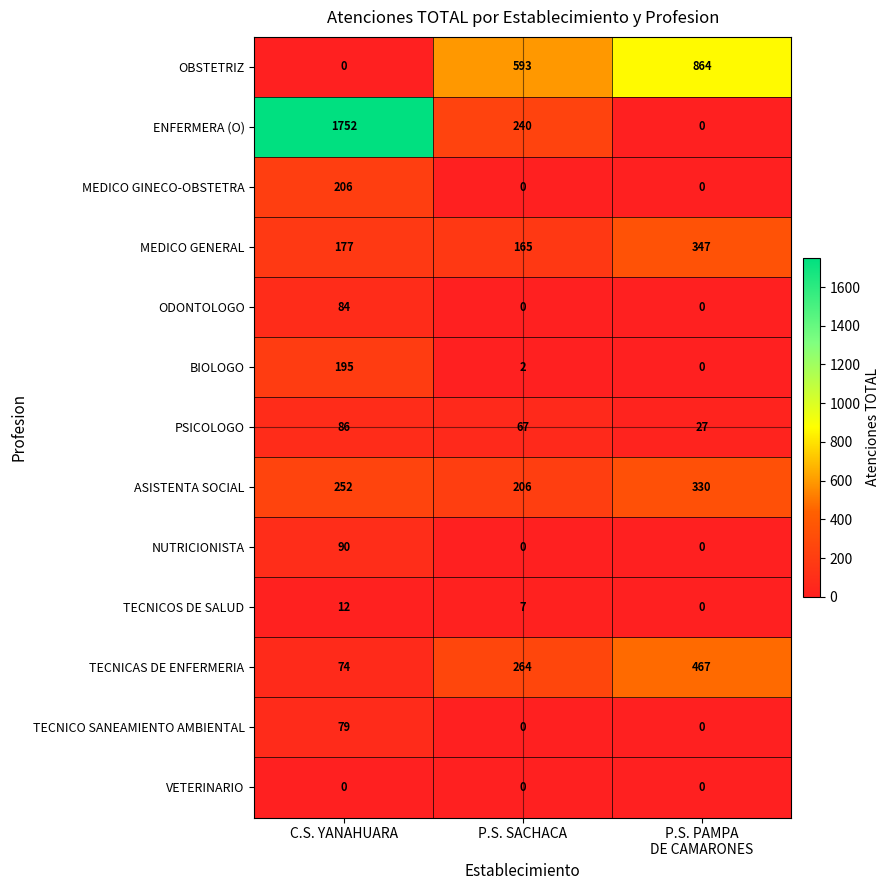

At how many categories does at least one series exceed 513?

3